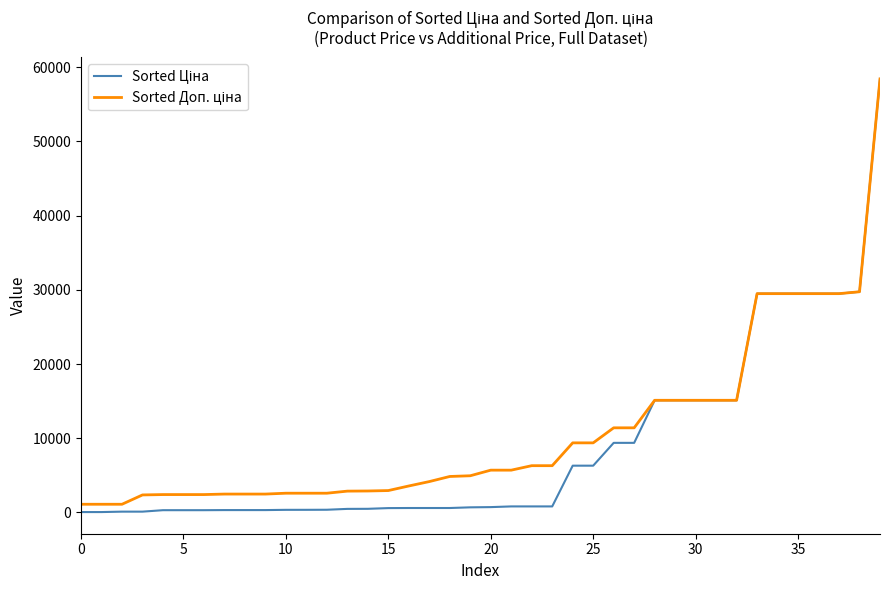

Does the chart have visible grid lines?

No